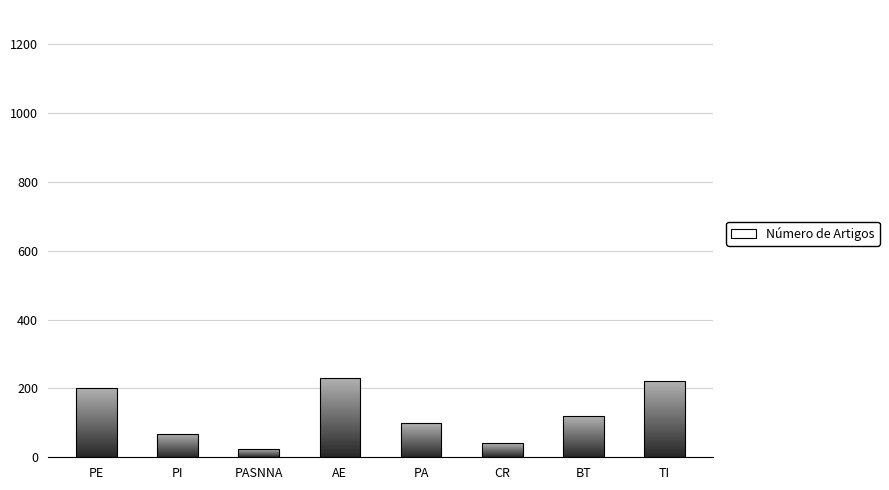

What is the difference between the maximum and minimum values?

207